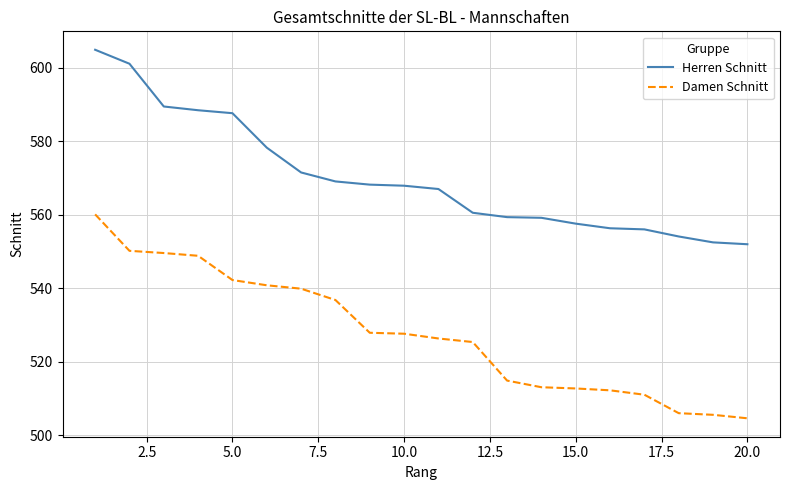

How many series are shown in this chart?

2